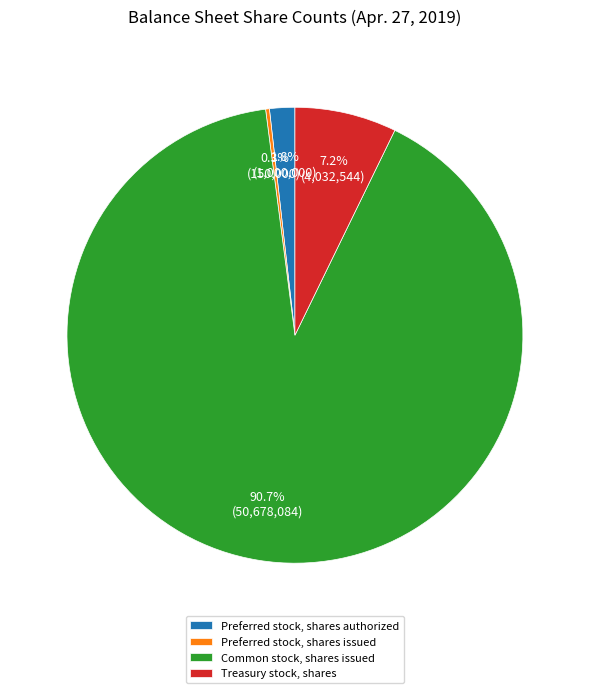

Is there any slice that represents more than half of the pie?

Yes